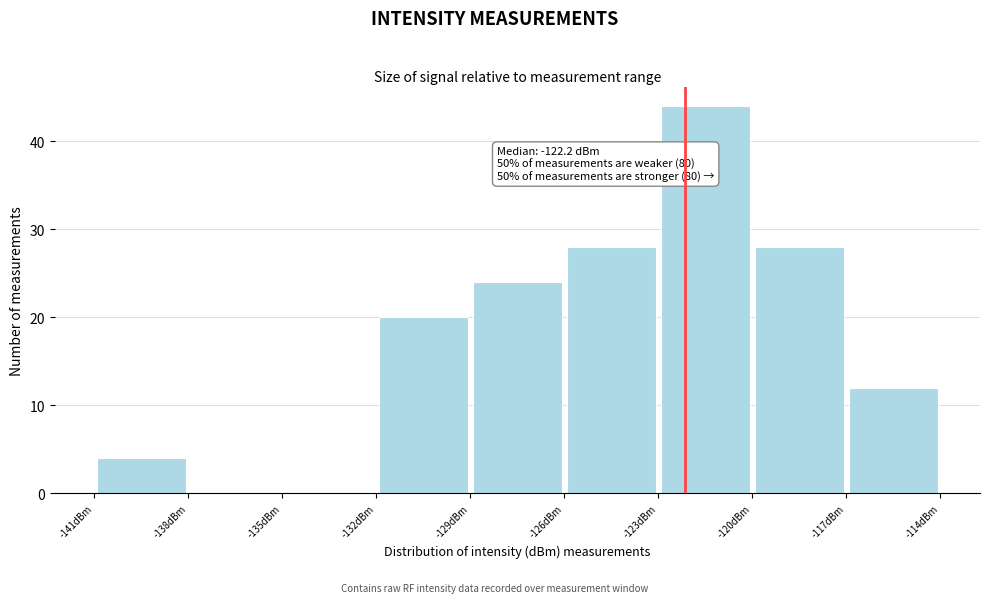

Which range on the x-axis has the tallest bar?

-123 to -120